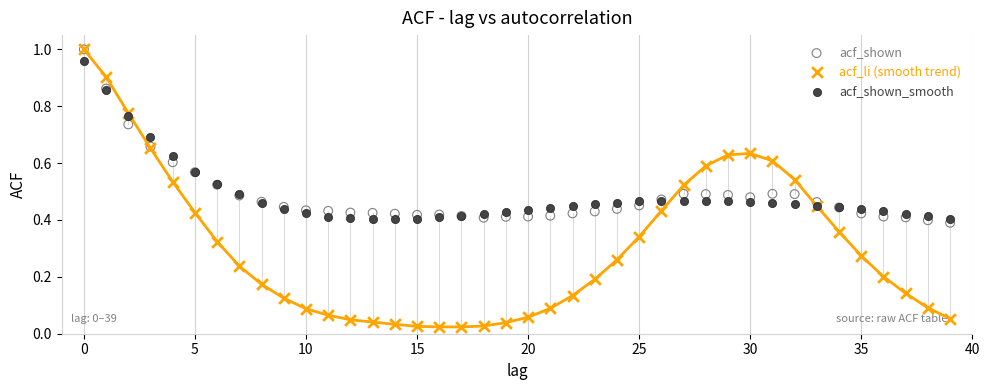

Which series contains the lowest Y value?

acf_li (smooth trend)